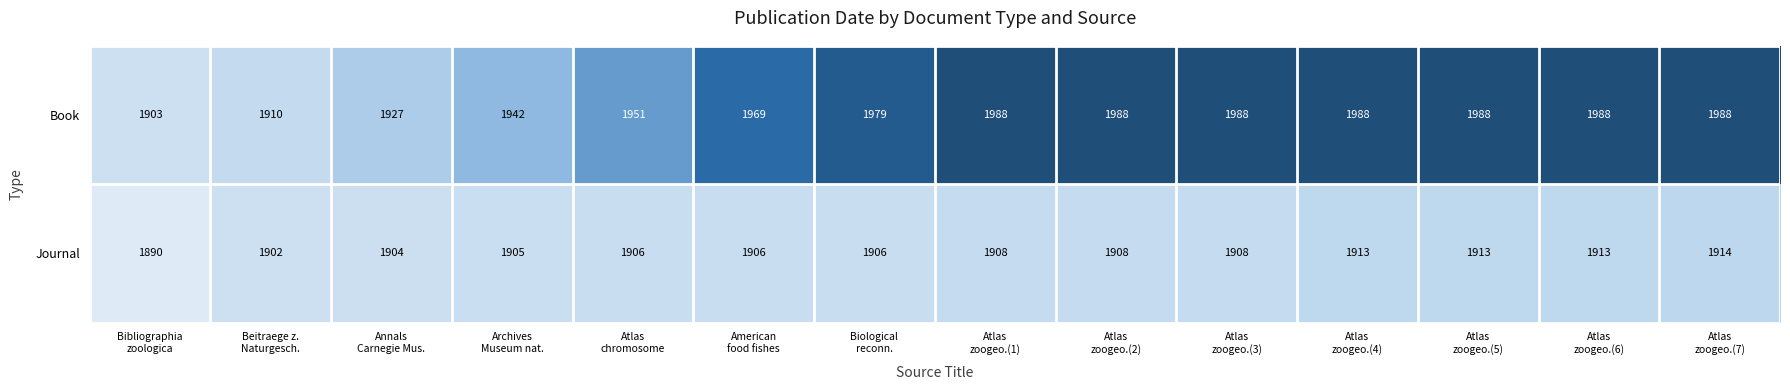

Between Atlas
chromosome and American
food fishes, which series saw the biggest shift?

Book